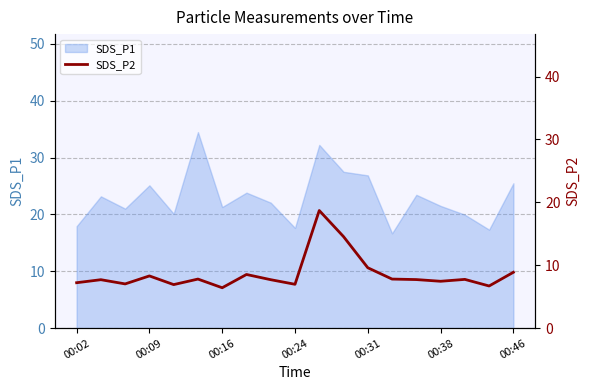

Is it true that SDS_P1 equals 25.1 at 00:09?

True